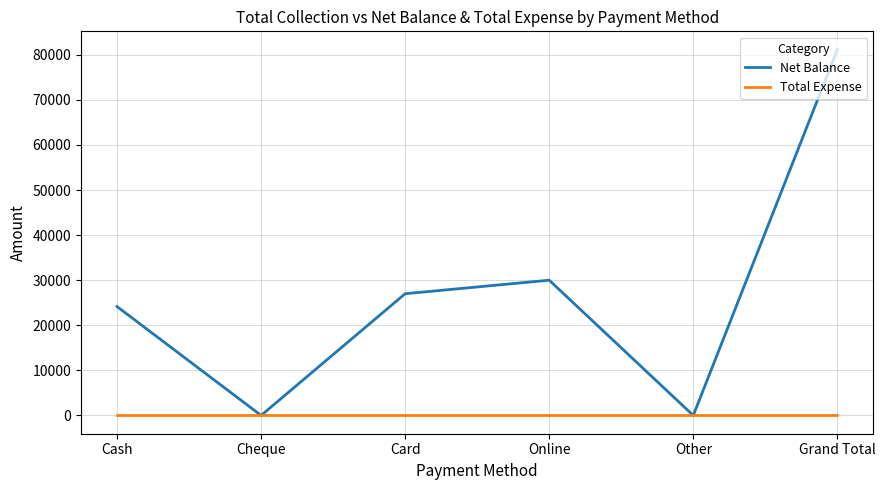

At which label does Net Balance reach its peak?

Grand Total